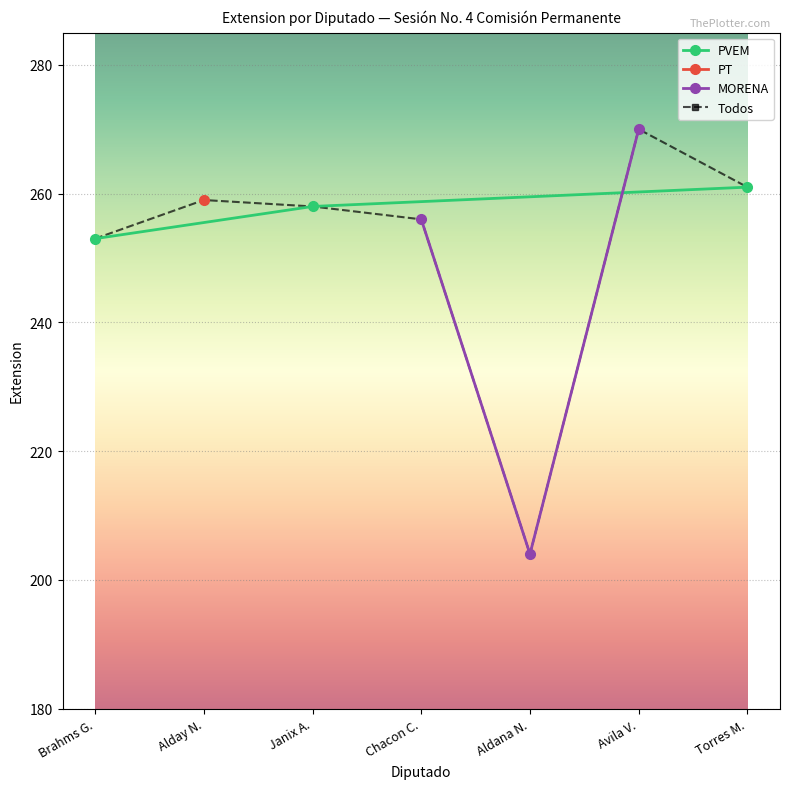

What is the maximum value for PVEM?

261